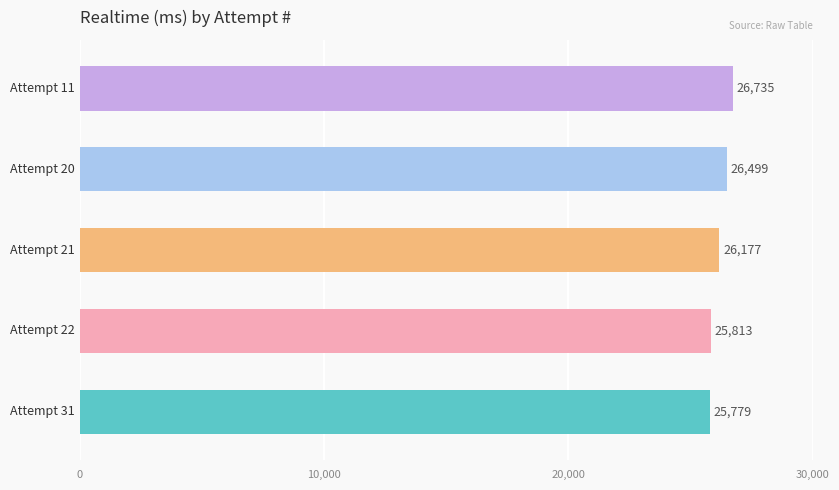

What is the value of the 4th bar from the top?

25813